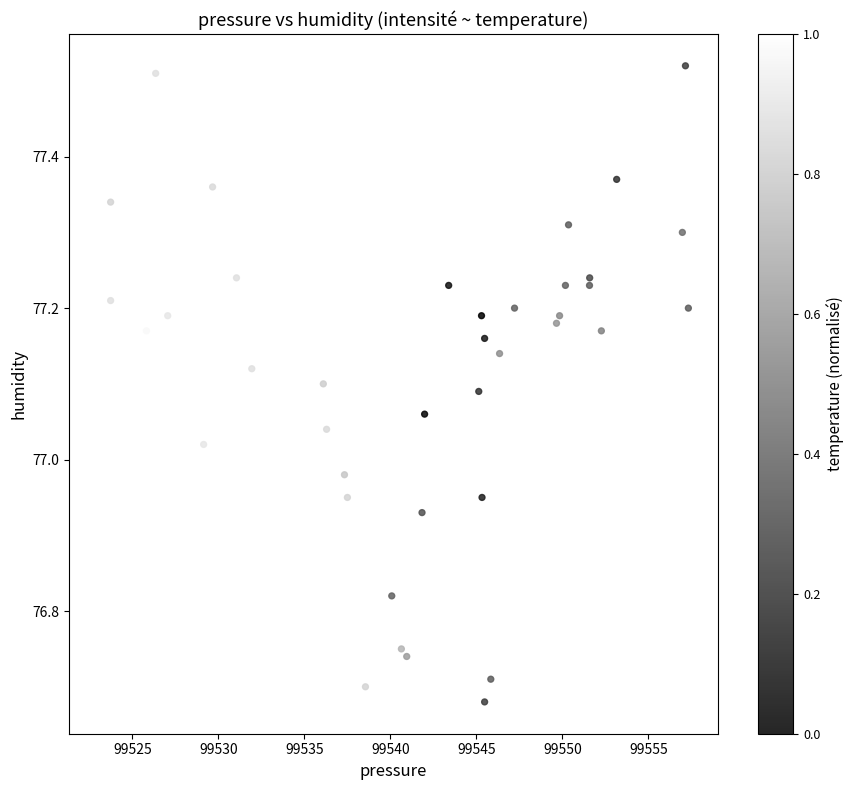

What is the range of X values (max minus min)?

34.3